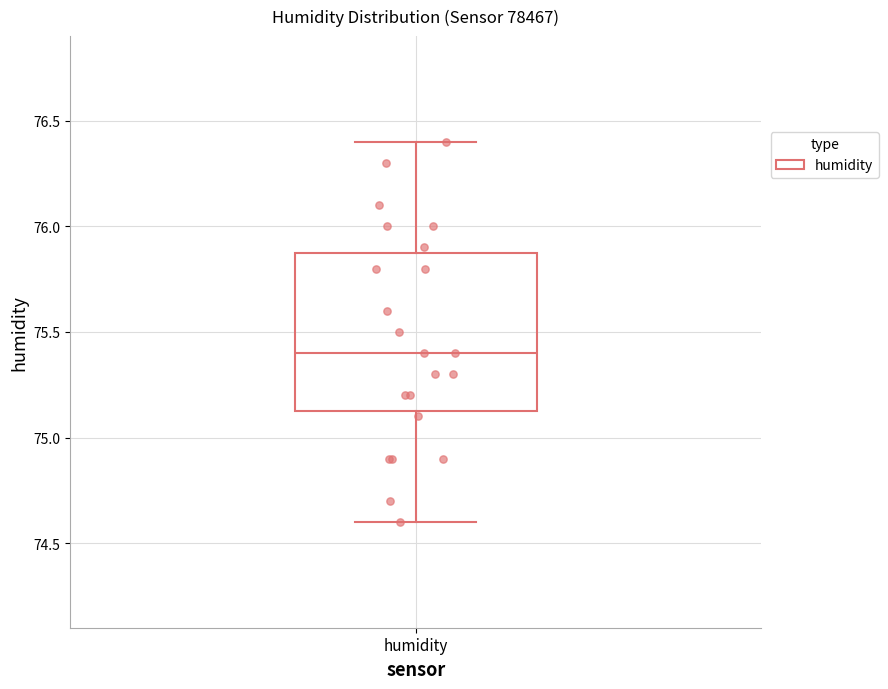

Read this box plot against the y-axis: the position of the median line, the range covered by the box, and the ends of both whiskers. The values are not printed on the chart, so give them approximately, as read against the axis.

median 75.40, box 75.15 to 75.90, whiskers 74.60 to 76.40